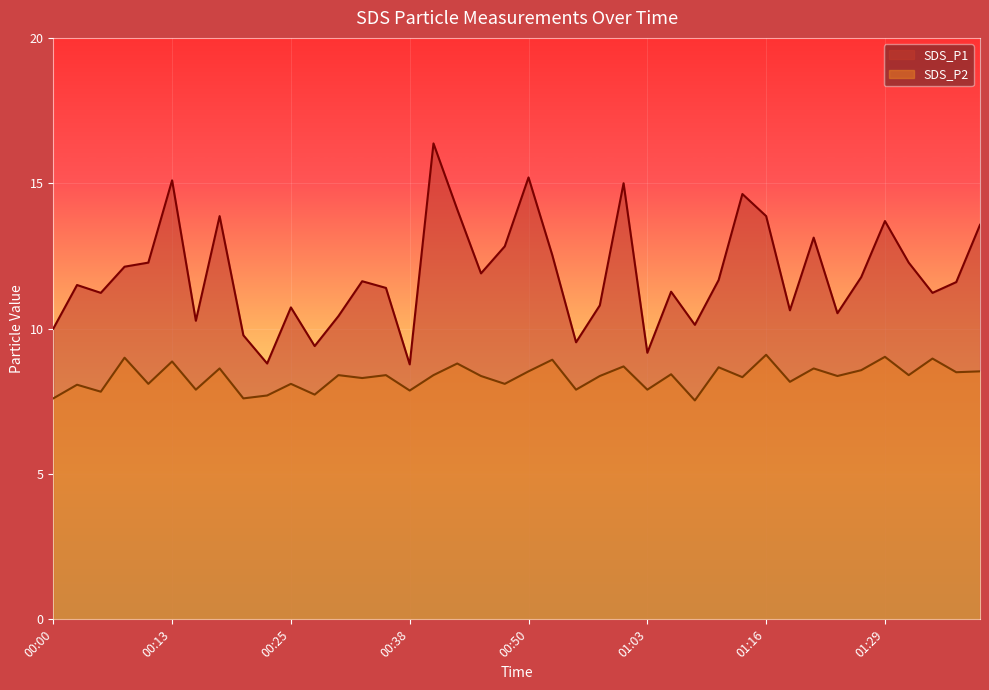

What is the total value across all series at 00:55?

17.4